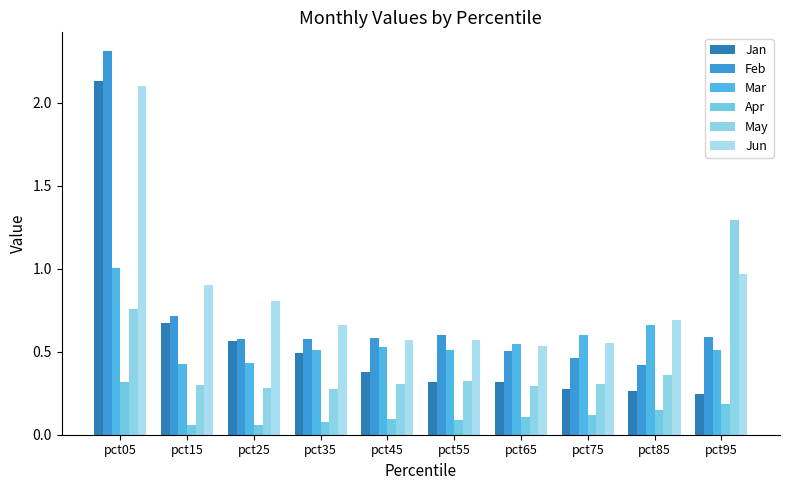

Count the number of data series in this chart.

6